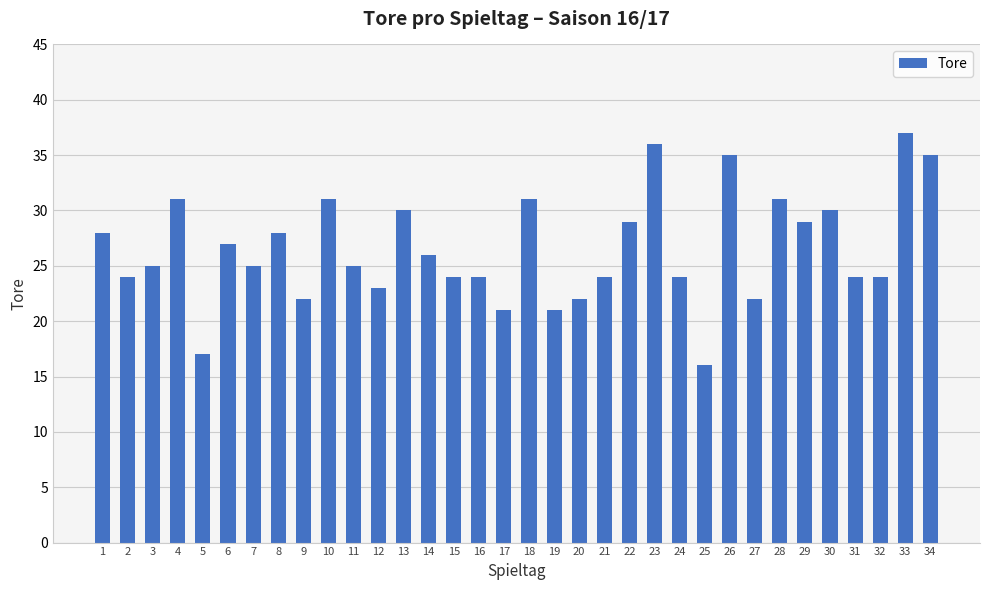

What is the sum of all values?

901